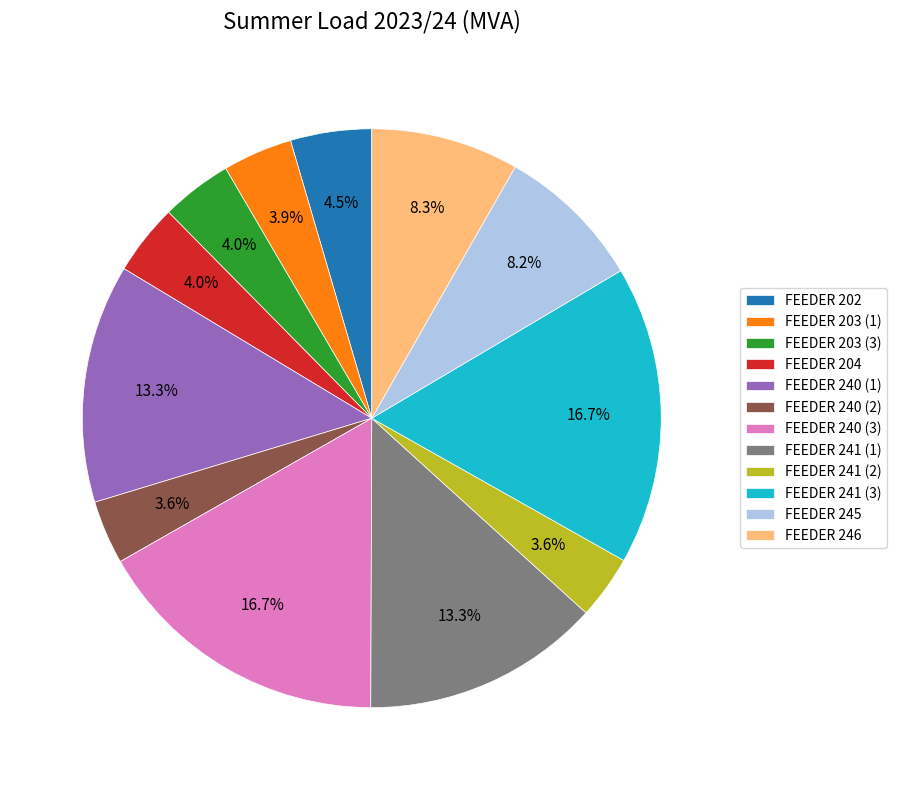

How many segments does this pie chart have?

12